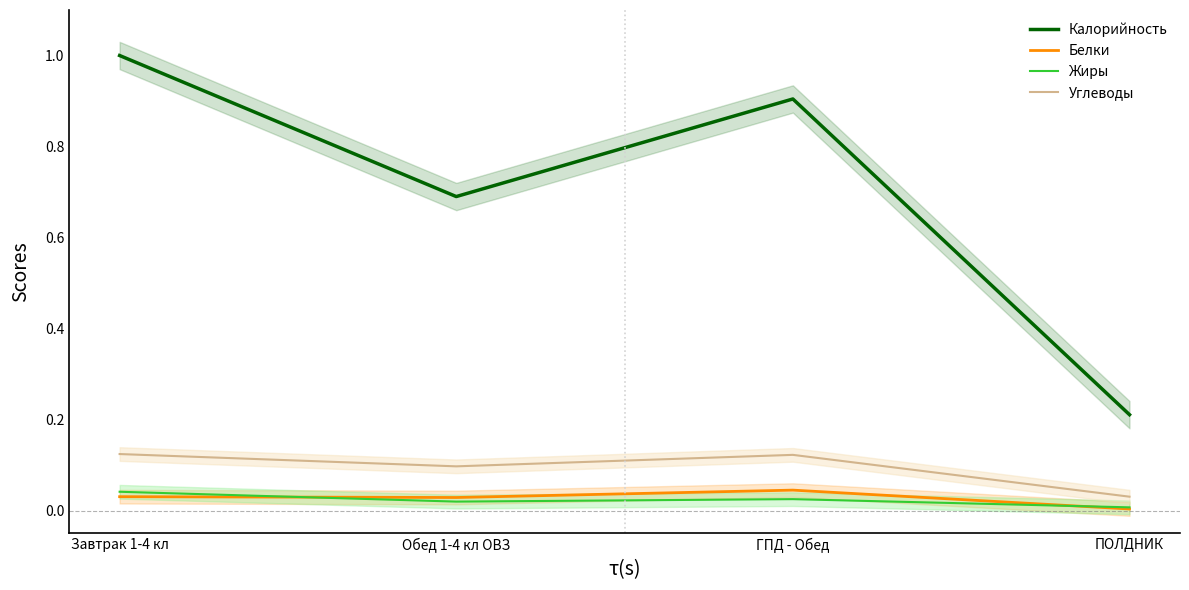

Reading left to right, list all the values displayed in this chart.

Калорийность: Завтрак 1-4 кл=1.0	Обед 1-4 кл ОВЗ=0.7	ГПД - Обед=0.9	ПОЛДНИК=0.2
Белки: Завтрак 1-4 кл=0.0	Обед 1-4 кл ОВЗ=0.0	ГПД - Обед=0.0	ПОЛДНИК=0.0
Жиры: Завтрак 1-4 кл=0.0	Обед 1-4 кл ОВЗ=0.0	ГПД - Обед=0.0	ПОЛДНИК=0.0
Углеводы: Завтрак 1-4 кл=0.1	Обед 1-4 кл ОВЗ=0.1	ГПД - Обед=0.1	ПОЛДНИК=0.0